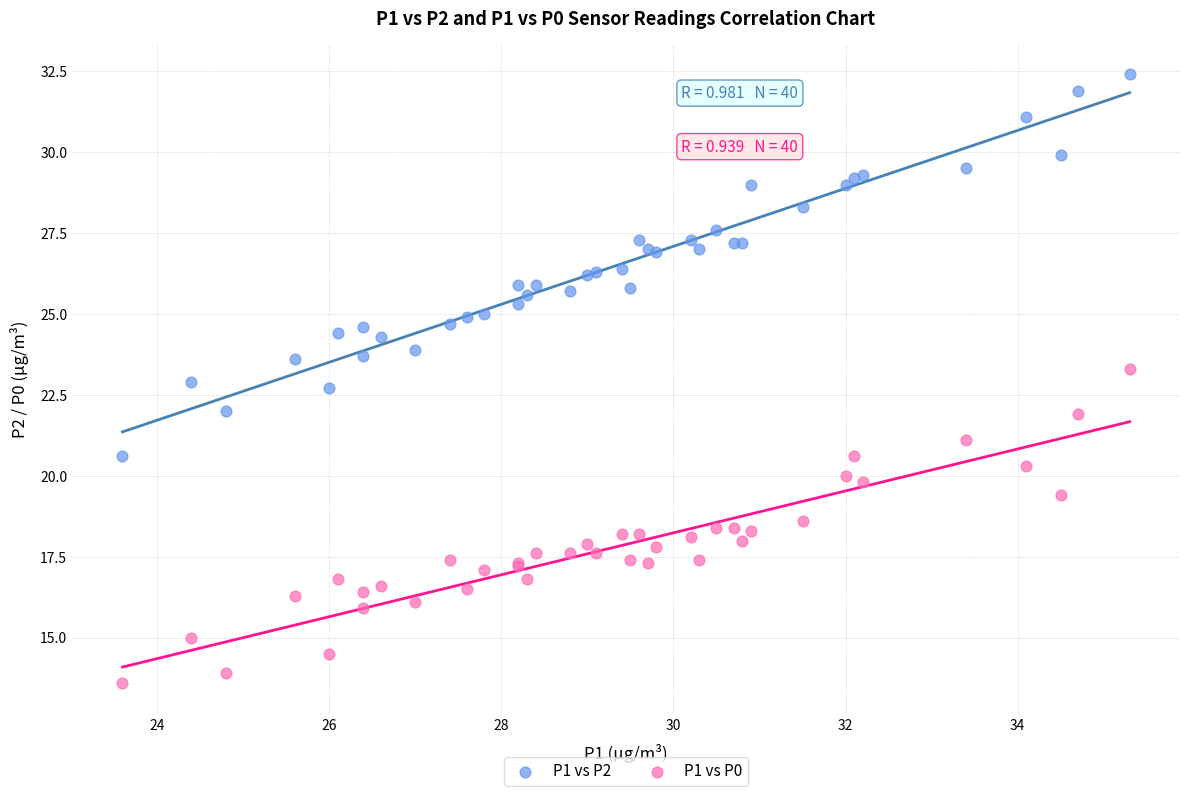

Which series has the widest spread of Y values?

P1 vs P2